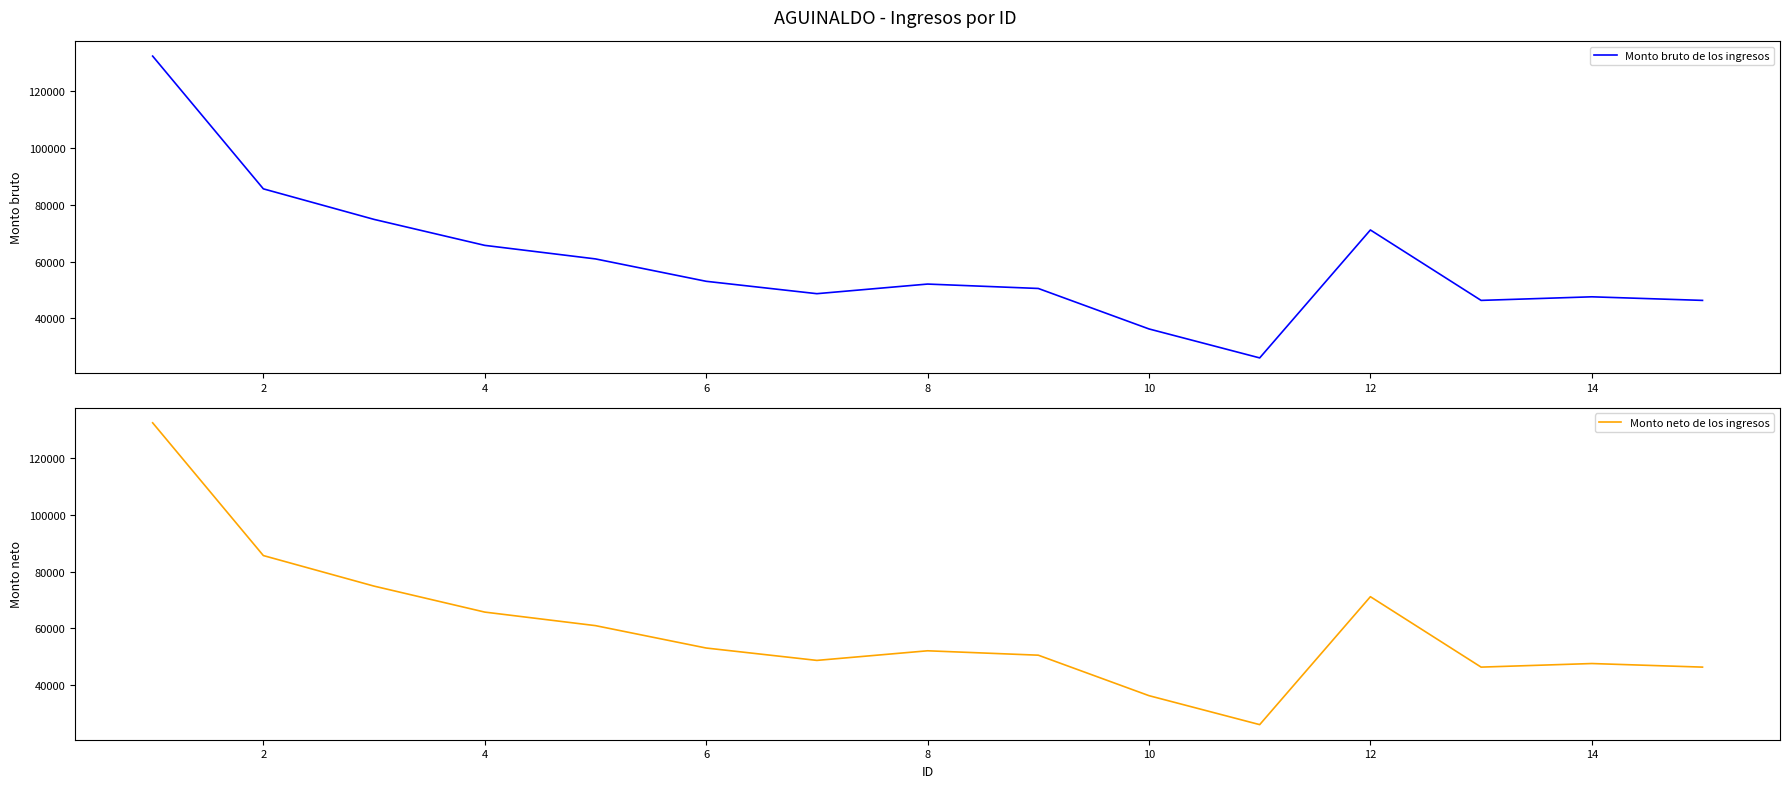

What is the average value of the Monto neto de los ingresos series?

59841